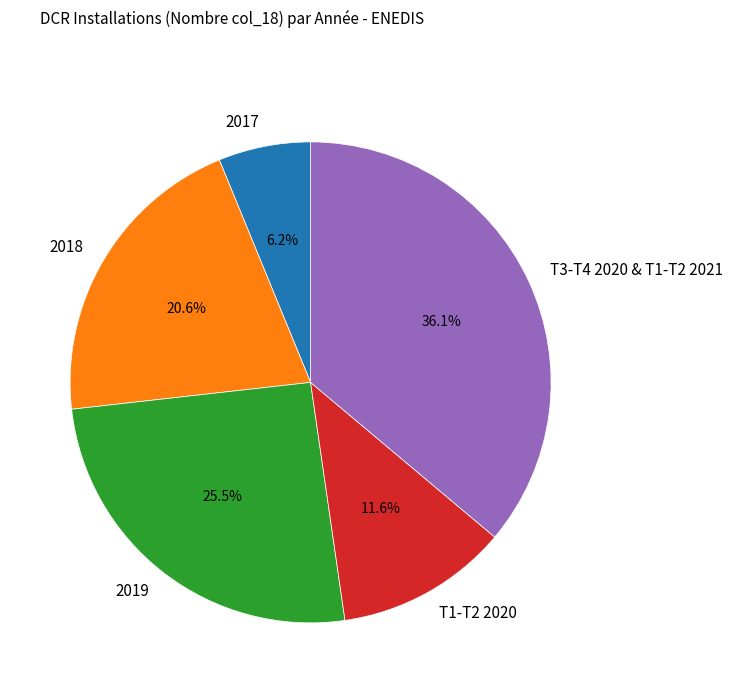

To the nearest percent, what is the average slice percentage?

20%